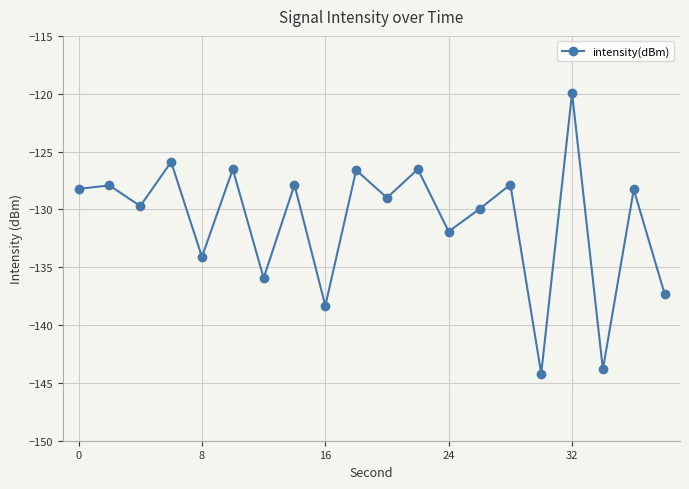

What is the value of the 17th point from the left?

-119.9